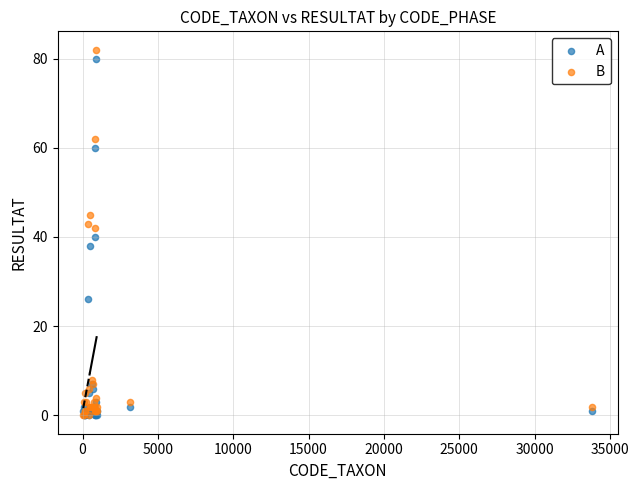

What are all the series names shown in the legend?

A, B